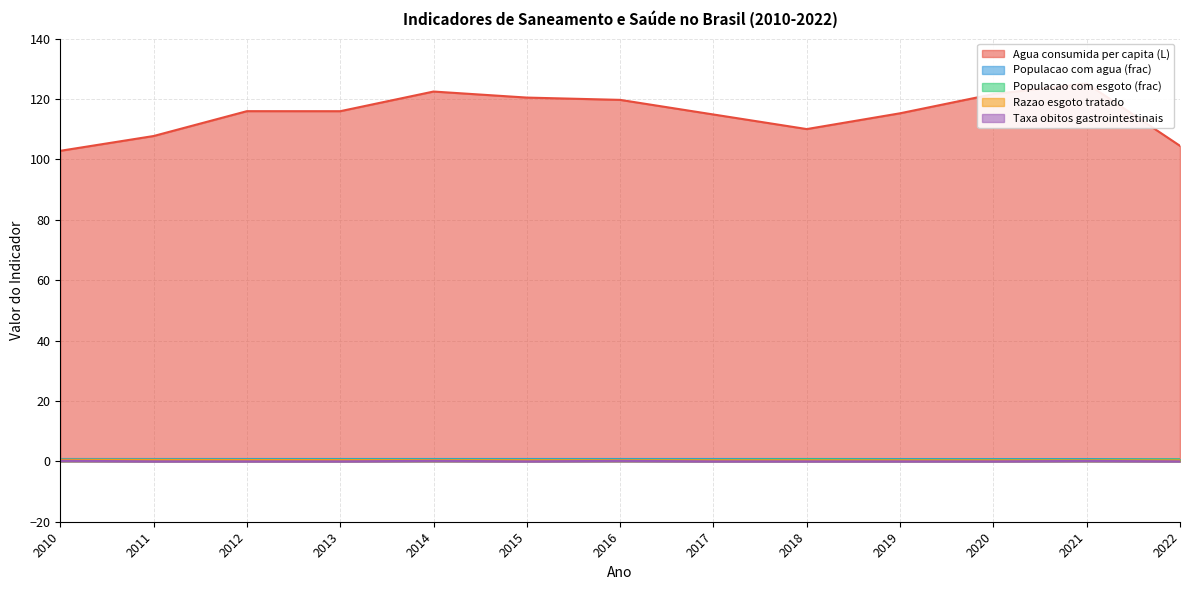

Reading left to right, transcribe all the data shown in this chart.

Agua consumida per capita (L): 102.8	107.7	116.0	116.0	122.5	120.5	119.7	114.9	110.0	115.3	121.6	125.1	104.5
Populacao com agua (frac): 0.8	0.8	0.8	0.8	0.8	0.8	0.8	0.8	0.8	0.8	0.8	0.8	0.6
Populacao com esgoto (frac): 0.5	0.5	0.5	0.5	0.5	0.5	0.5	0.5	0.6	0.5	0.5	0.5	0.6
Razao esgoto tratado: 0.5	0.5	0.5	0.4	0.4	0.4	0.4	0.4	0.4	0.3	0.3	0.3	0.3
Taxa obitos gastrointestinais: 0.2	0.0	0.0	0.0	0.2	0.0	0.2	0.0	0.0	0.0	0.0	0.1	0.0